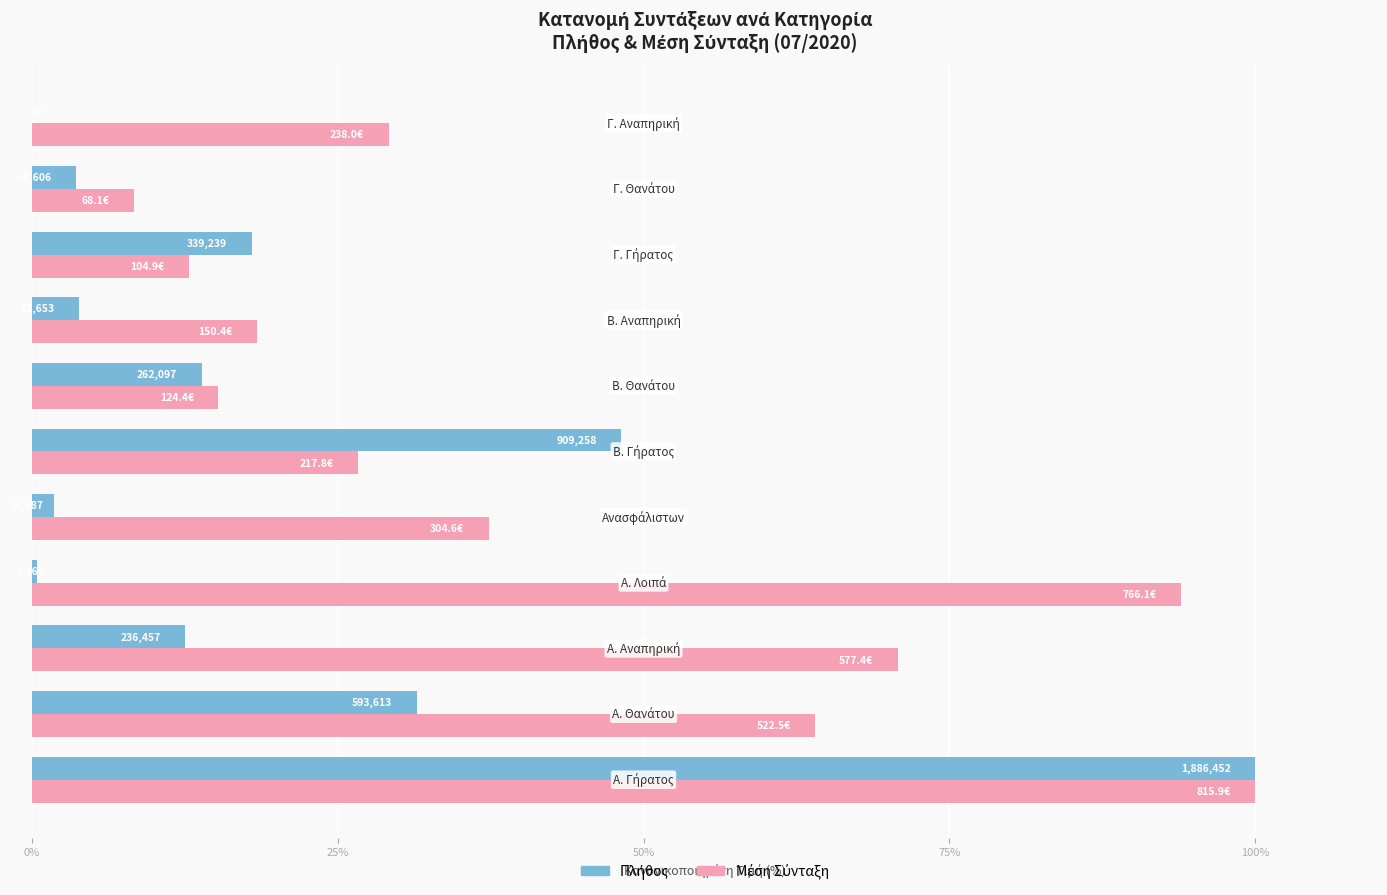

Which series has the widest spread of values?

Πλήθος